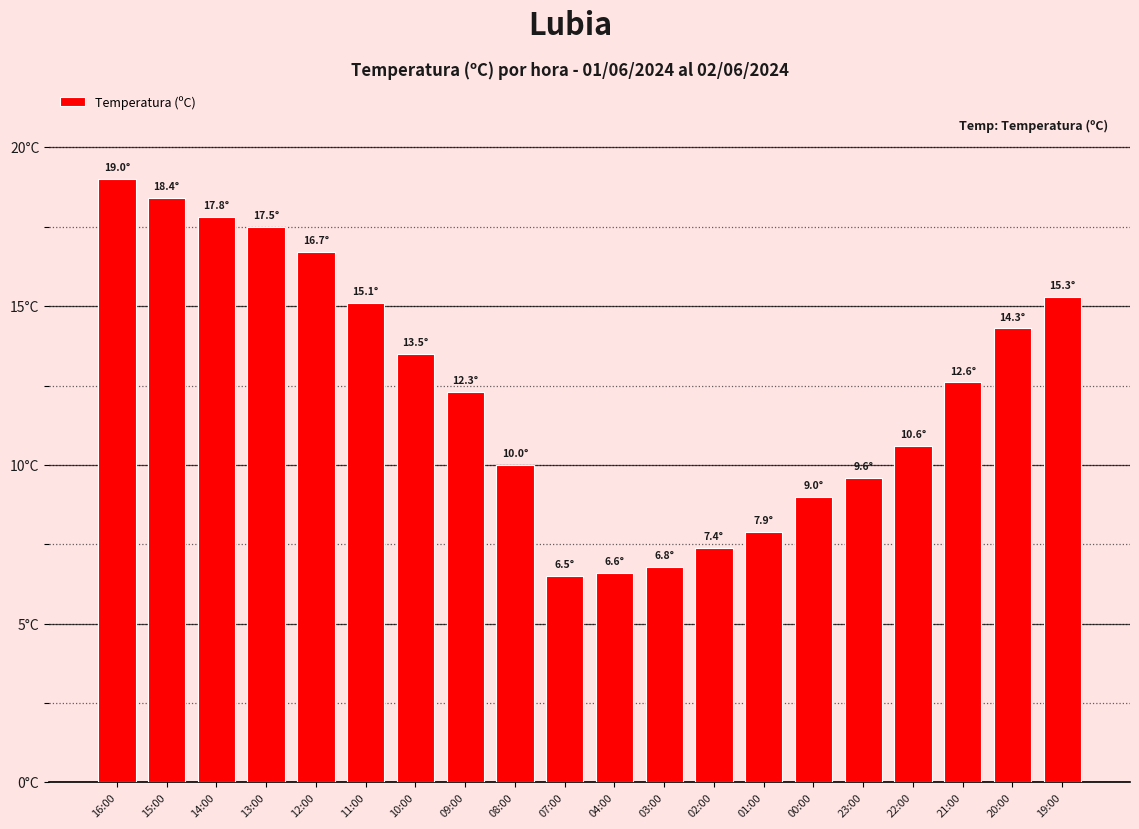

Is it true that the value at 12:00 is 16.7?

True